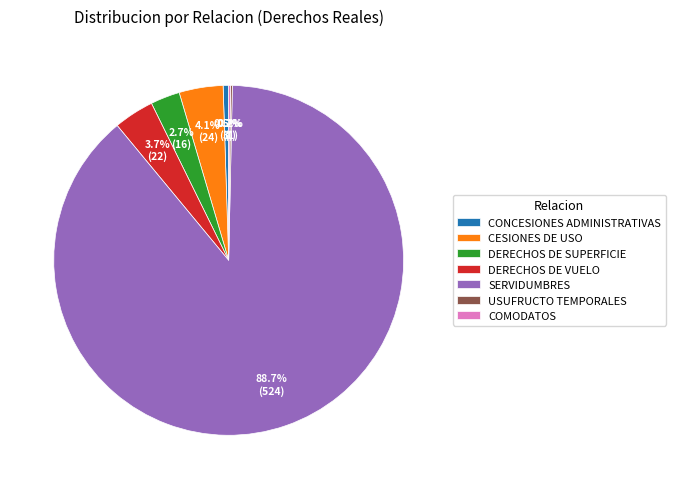

To the nearest percent, what is the average slice percentage?

14%